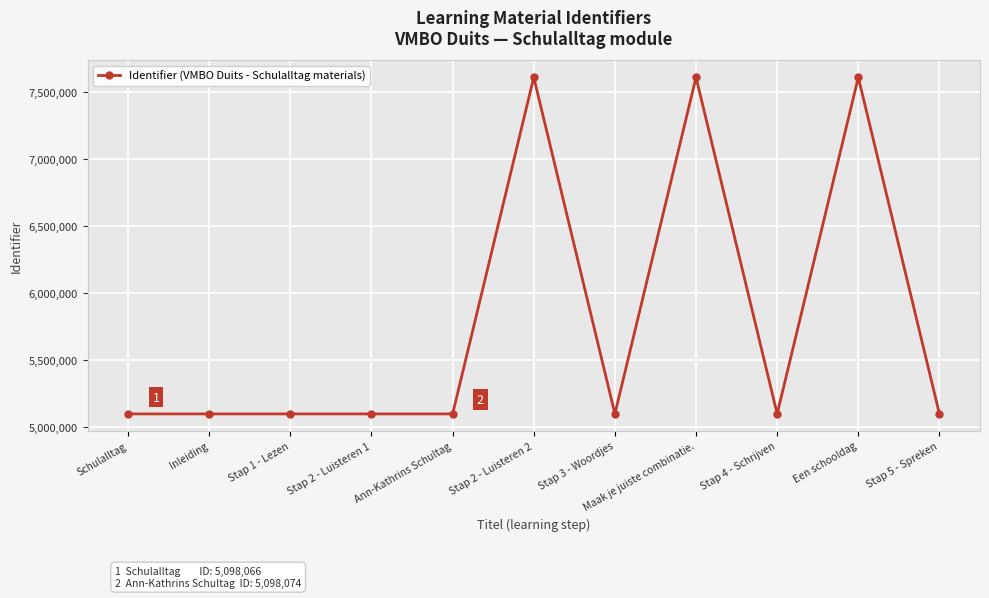

What is the sum of all values?

63614684